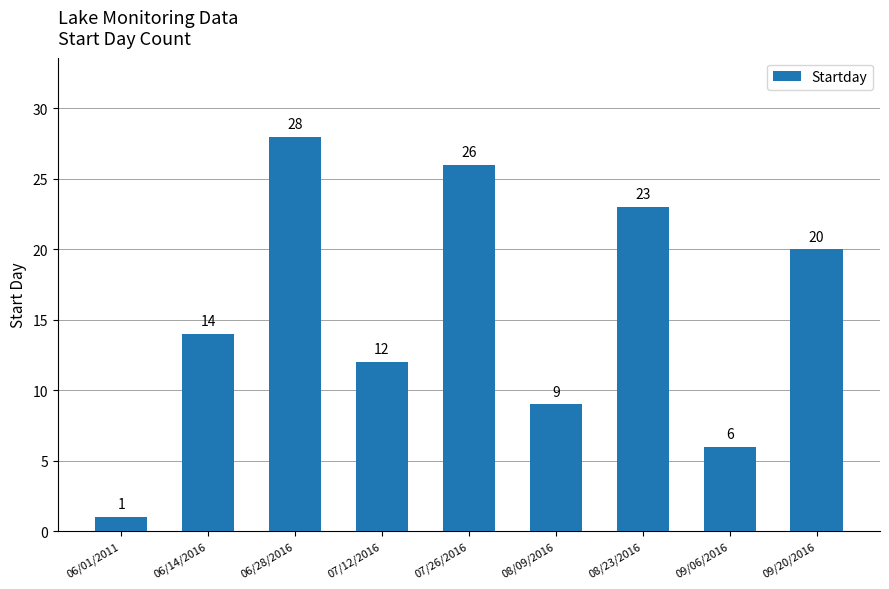

Which category has the lowest value across all series?

06/01/2011